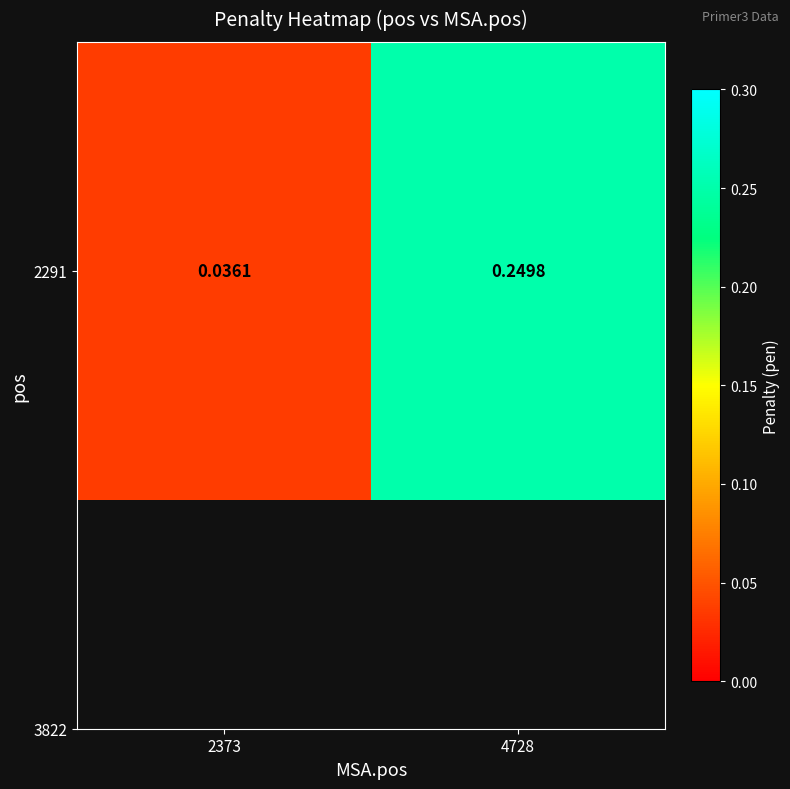

What is the difference between the maximum and minimum values?

0.2